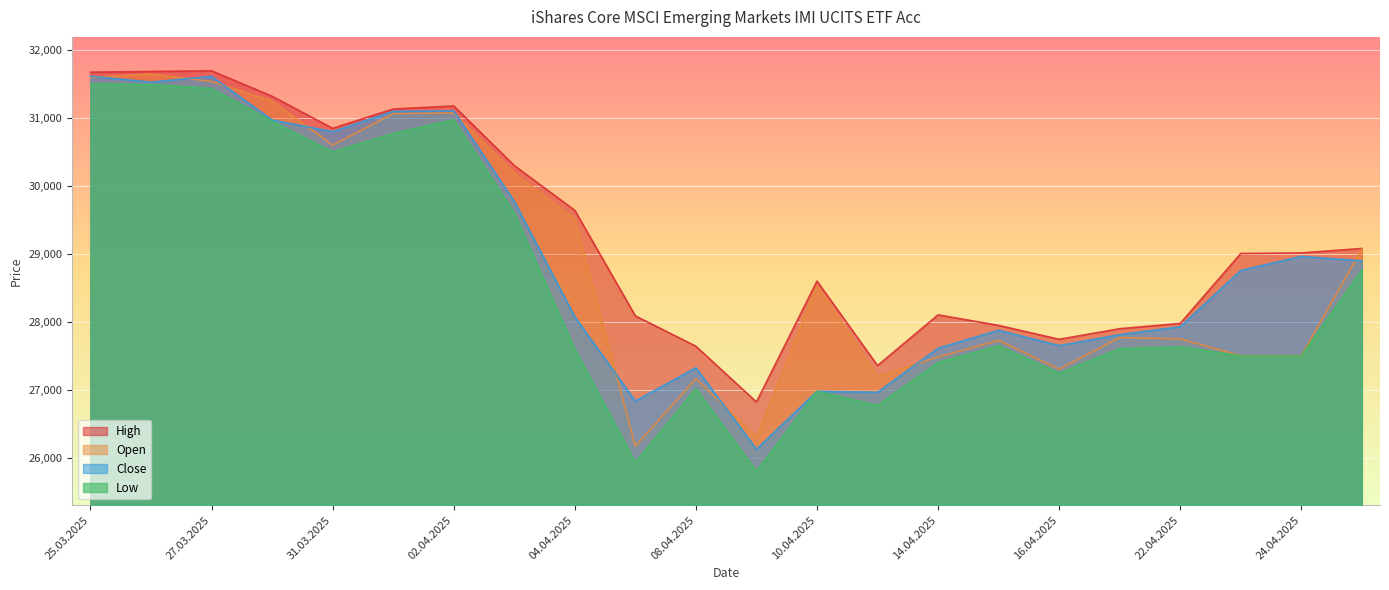

What are all the series names shown in the legend?

High, Open, Close, Low